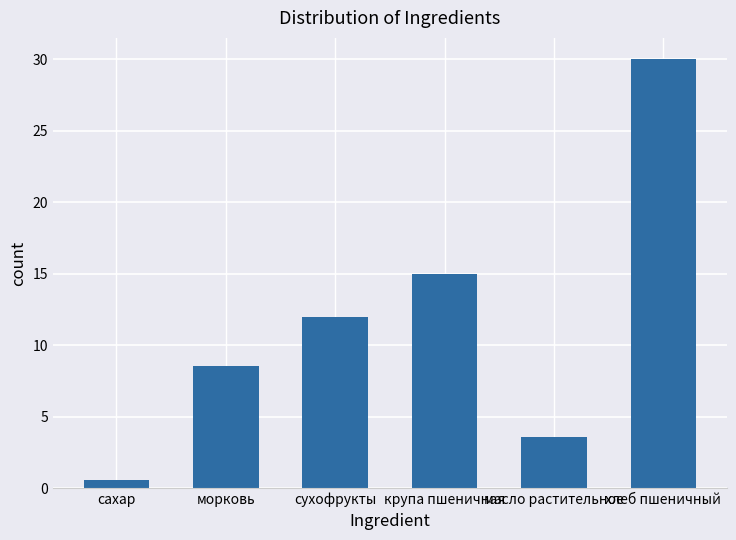

What position from the left is сахар?

1